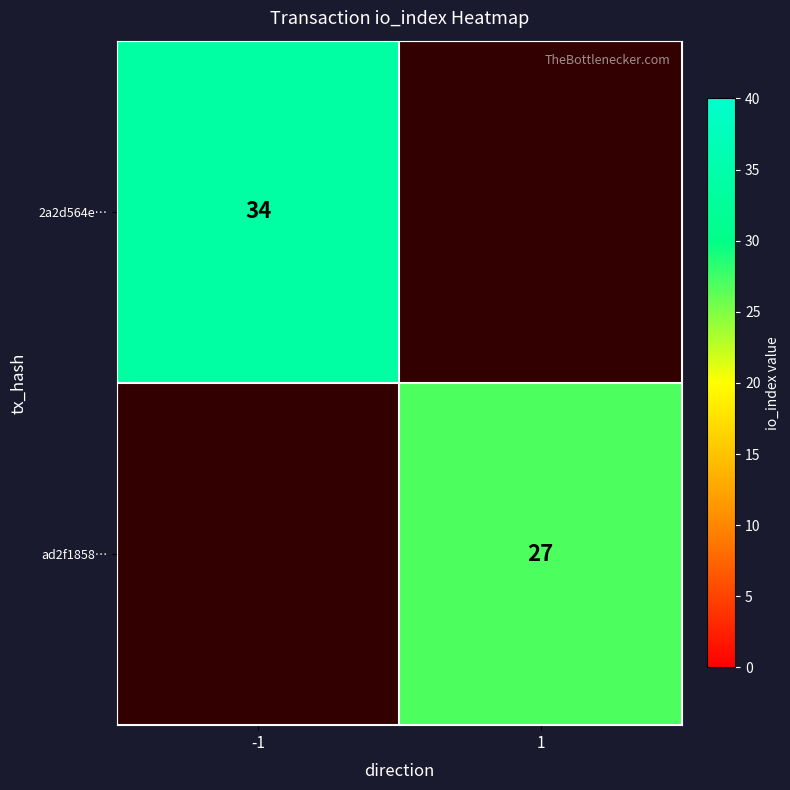

Is the value of 2a2d564e… at -1 greater than the value of ad2f1858… at 1?

Yes